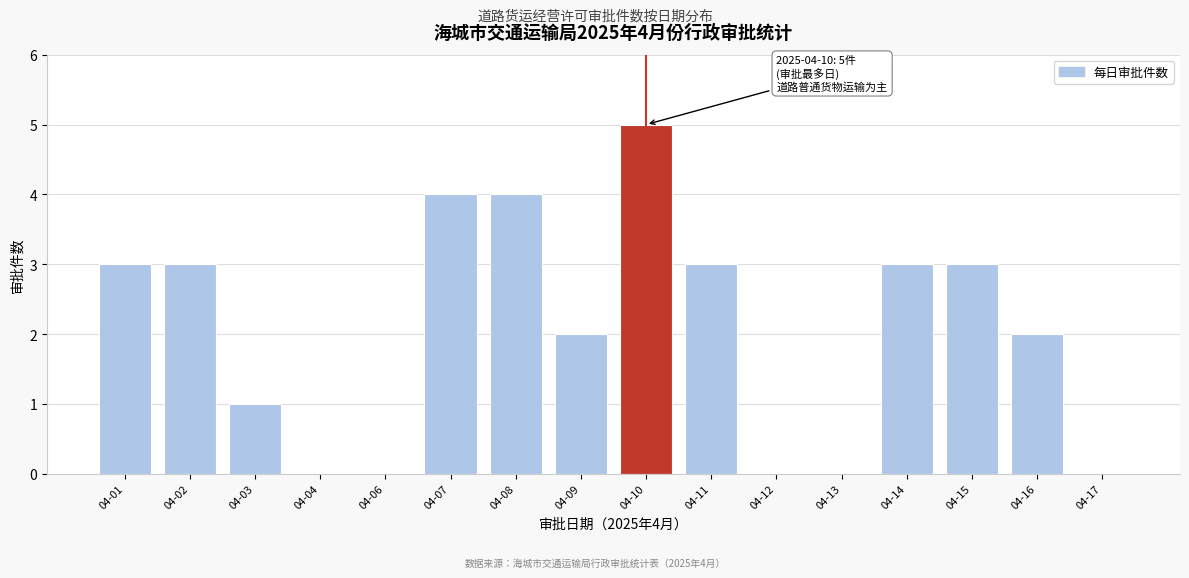

Reading right to left, extract all data points from this chart.

04-17=0	04-16=2	04-15=3	04-14=3	04-13=0	04-12=0	04-11=3	04-10=5	04-09=2	04-08=4	04-07=4	04-06=0	04-04=0	04-03=1	04-02=3	04-01=3